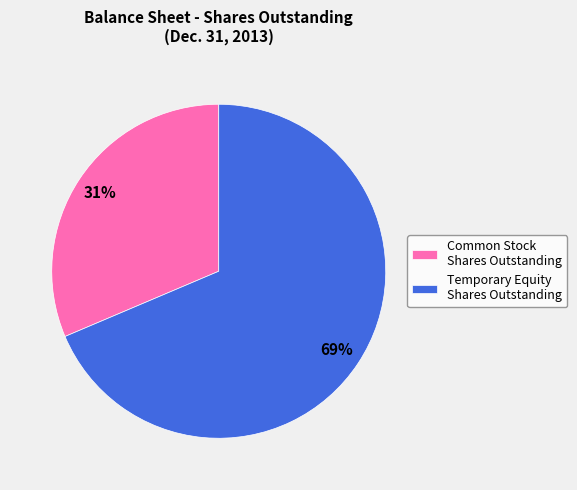

Which category has the biggest portion of the pie?

Temporary Equity Shares Outstanding